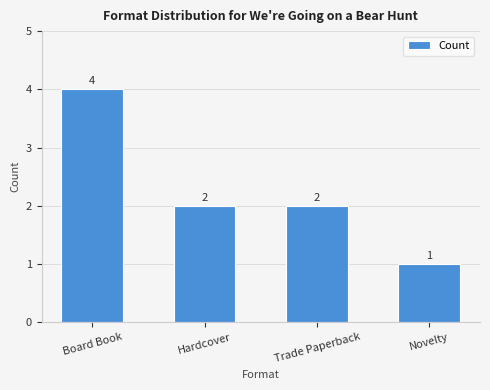

Does the chart contain any negative values?

No